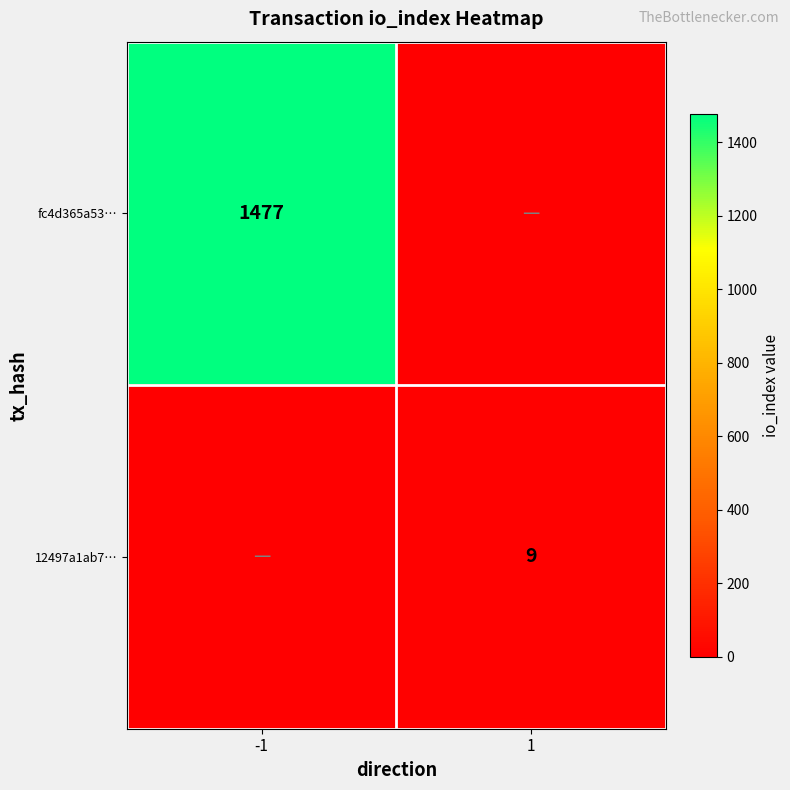

The value of 12497a1ab7… at 1 is 5. True or false?

False